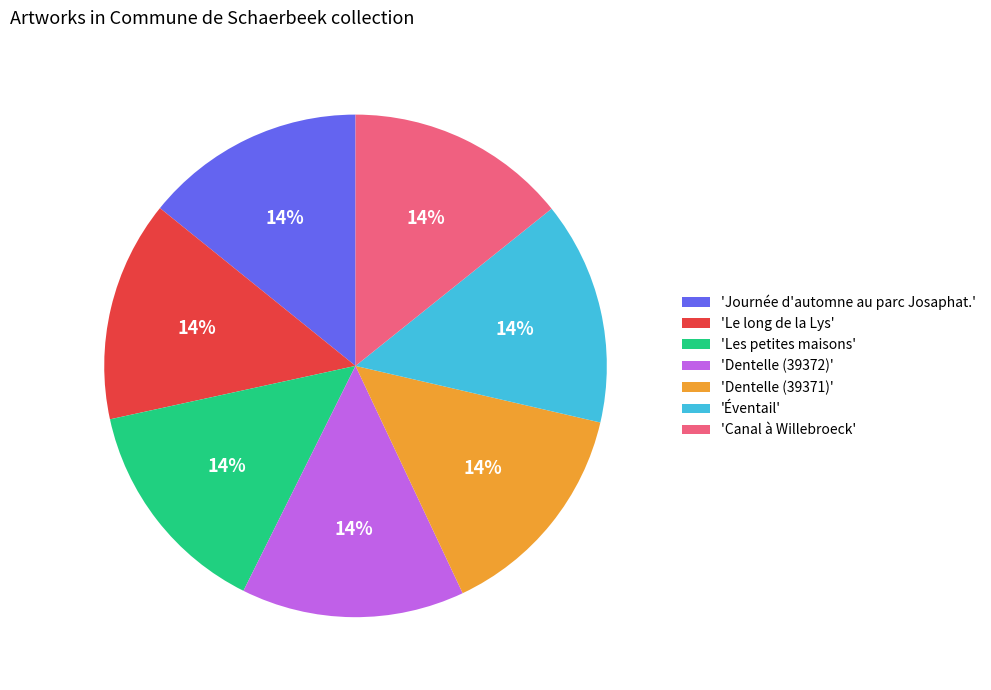

Count the number of slices in the pie.

7